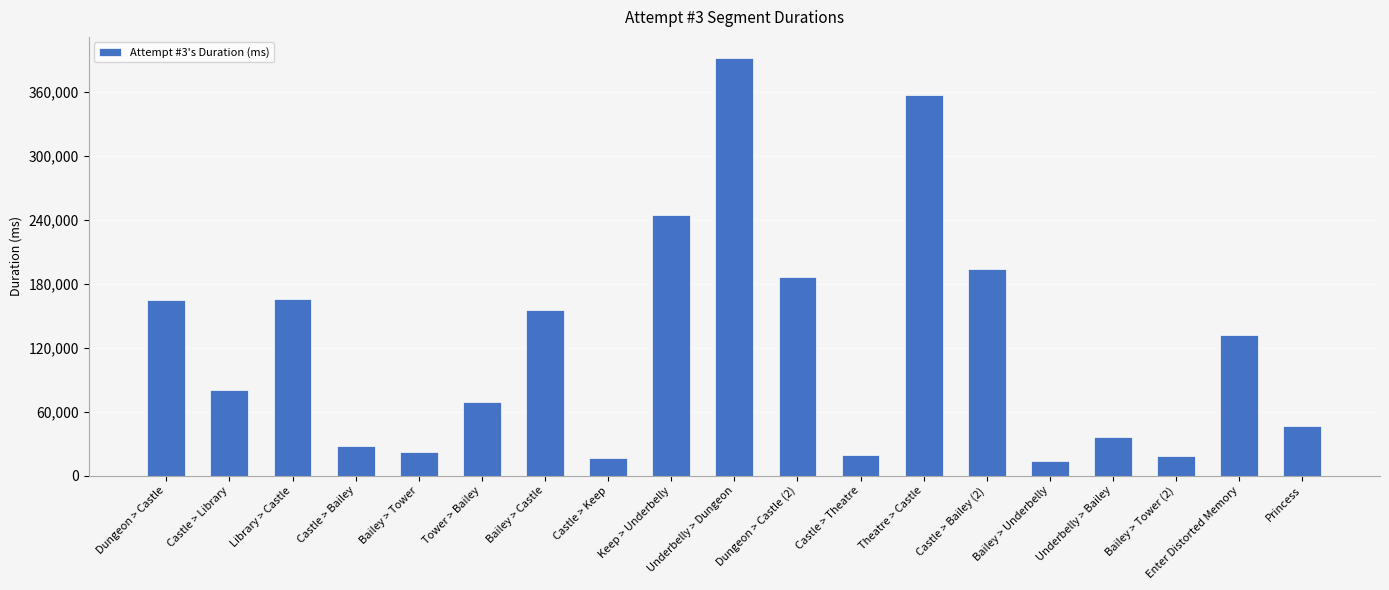

How many data points are less than 80077?

9